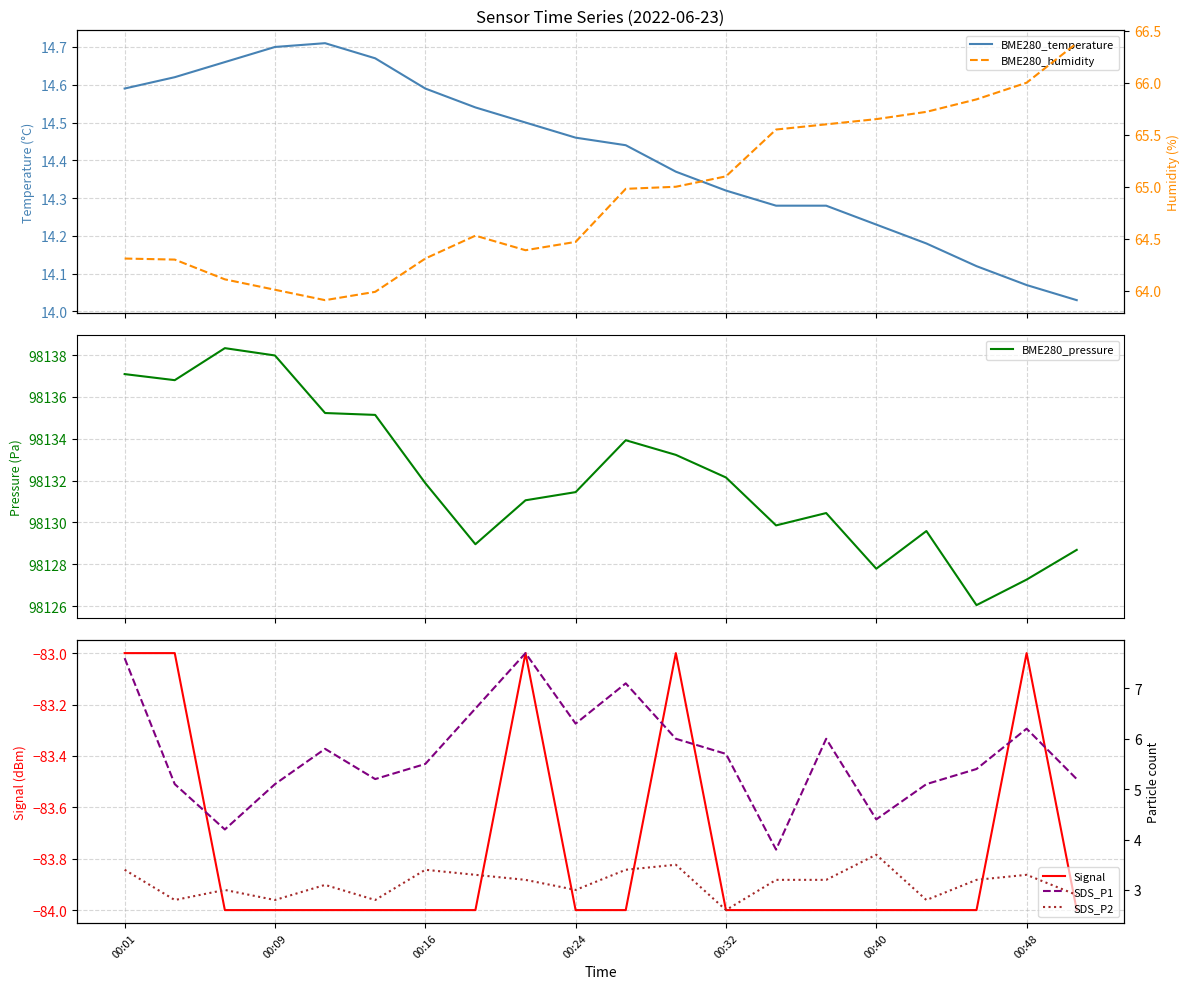

What is the value of the BME280_pressure point at the 13th from the left?

98132.1